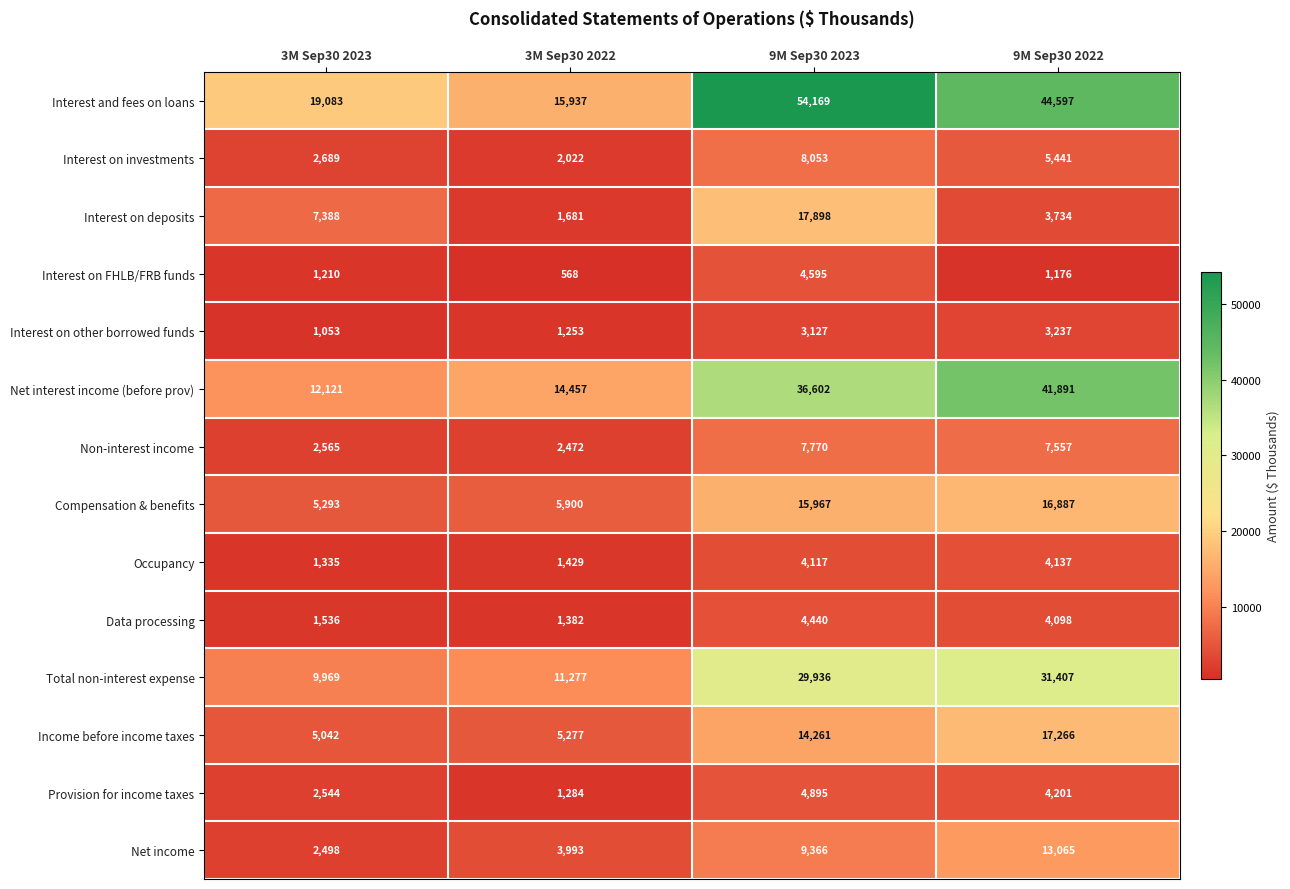

The Net interest income (before prov) series shows 36602 at 9M Sep30 2023. True or false?

True